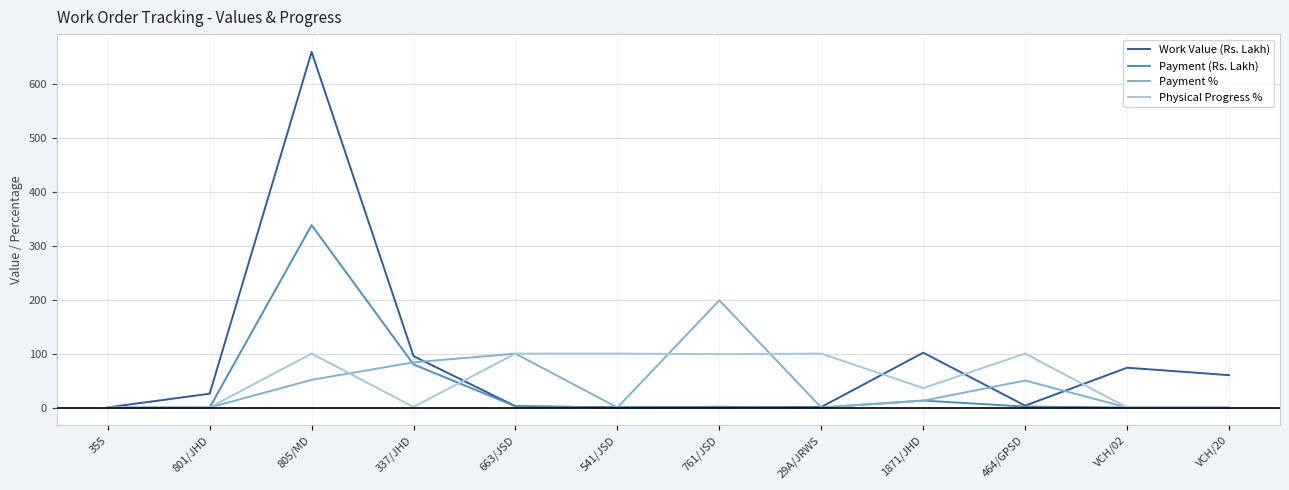

How many series are shown in this chart?

4